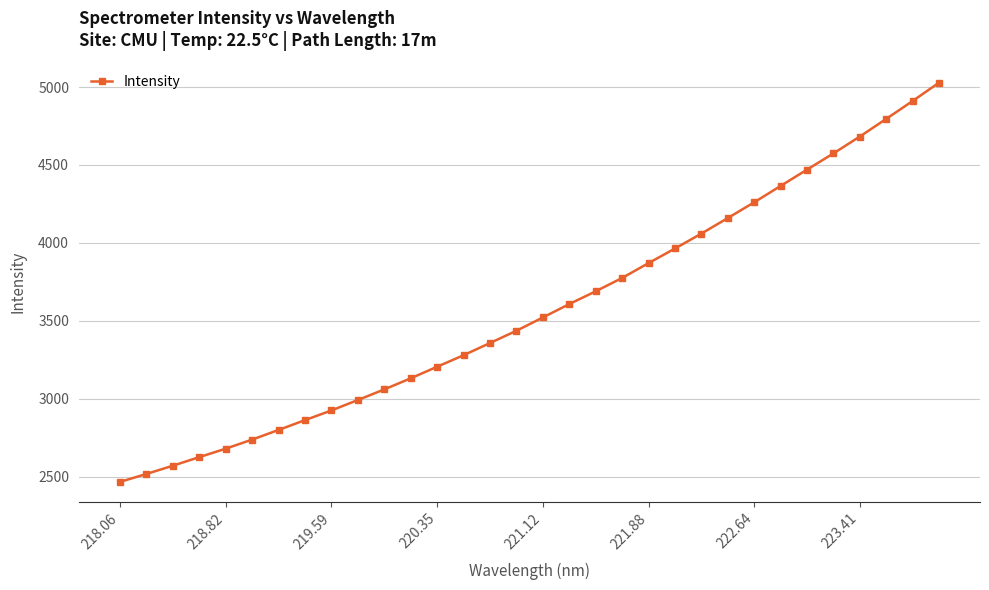

What is the minimum value shown in the chart?

2466.8